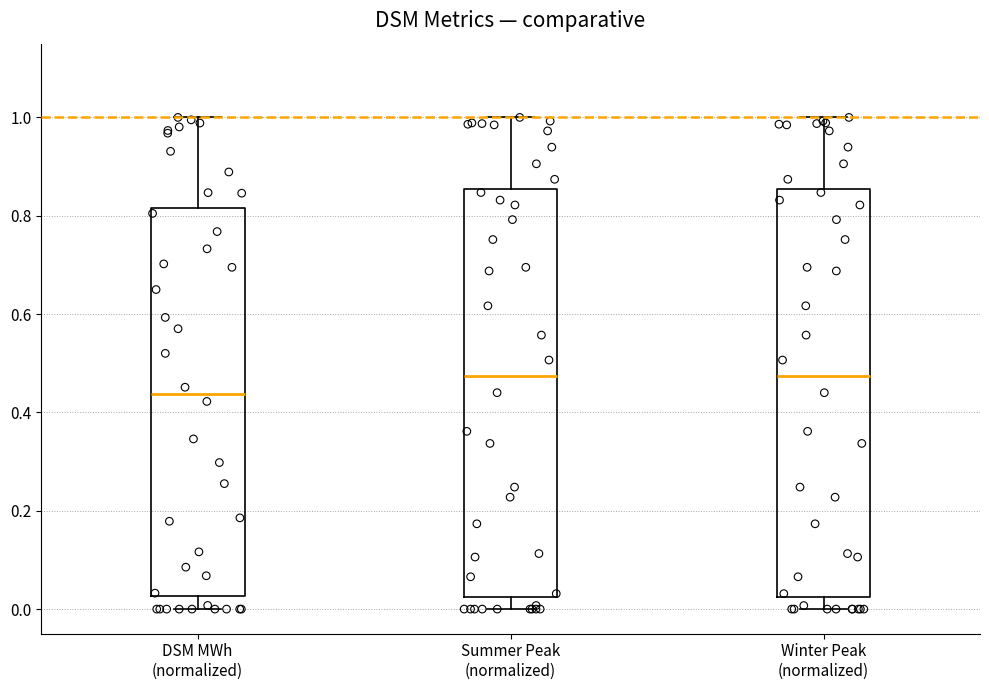

Reading left to right, read every box against the y-axis: the position of its median line, the range the box covers, and the ends of its whiskers. The values are not printed on the chart, so give them approximately, as read against the axis.

DSM MWh (normalized): median 0.44, box 0.02 to 0.82, whiskers 0.00 to 1.00
Summer Peak (normalized): median 0.48, box 0.02 to 0.86, whiskers 0.00 to 1.00
Winter Peak (normalized): median 0.48, box 0.02 to 0.86, whiskers 0.00 to 1.00